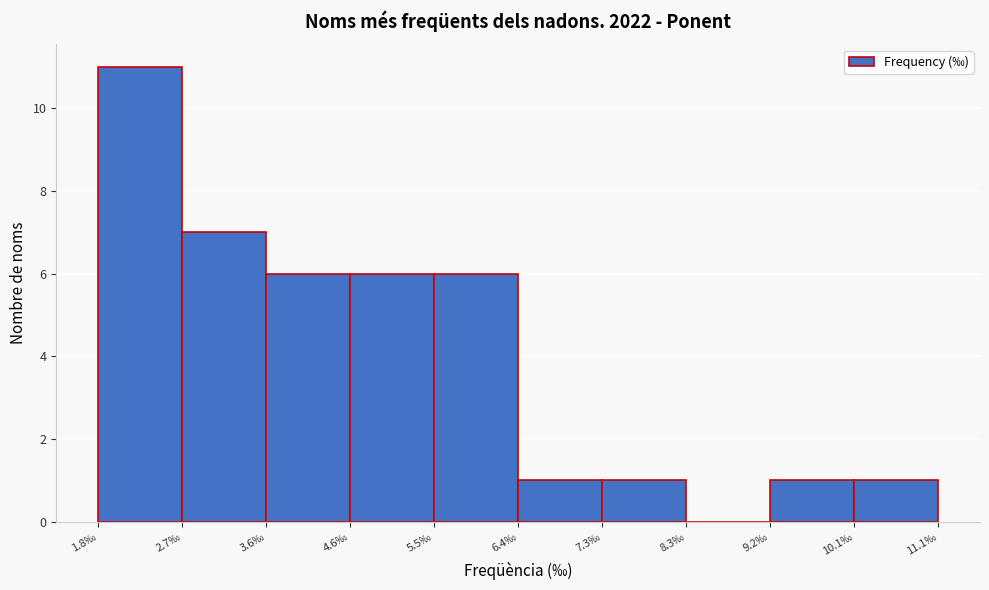

Over which range of the x-axis is the bar tallest?

1.8 to 2.7